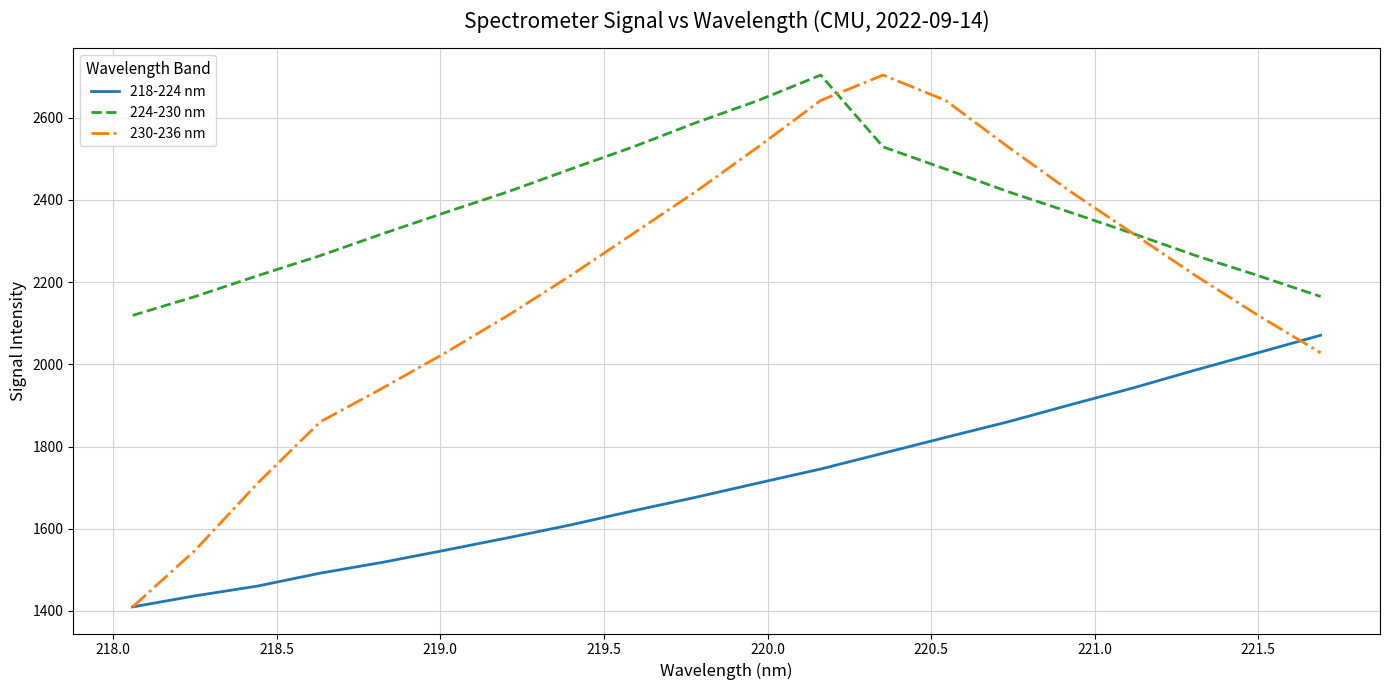

At how many categories does at least one series exceed 2600?

4